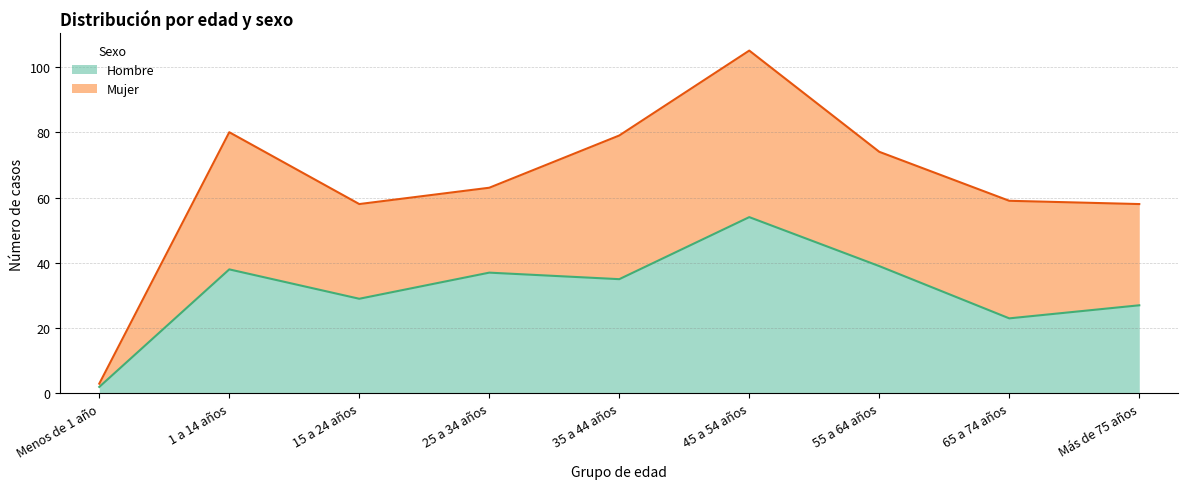

What is the change in value from Menos de 1 año to 35 a 44 años?

+33